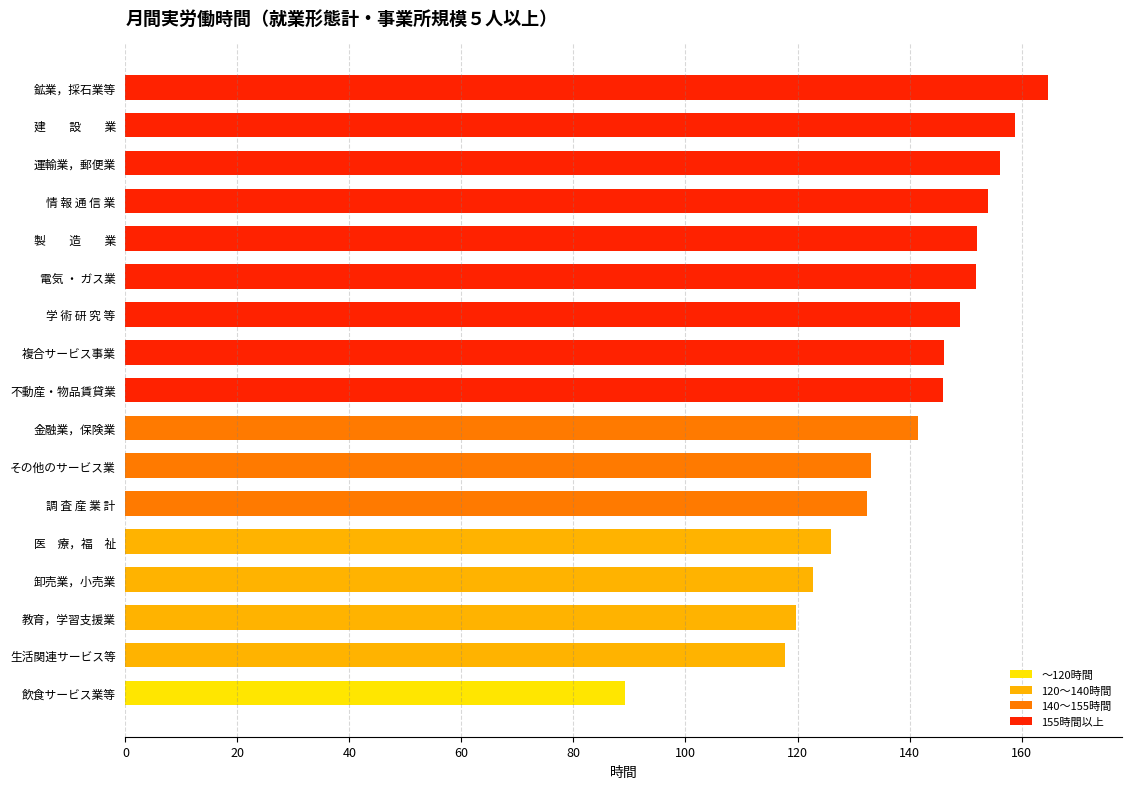

The value at 生活関連サービス等 is 50.4. True or false?

False